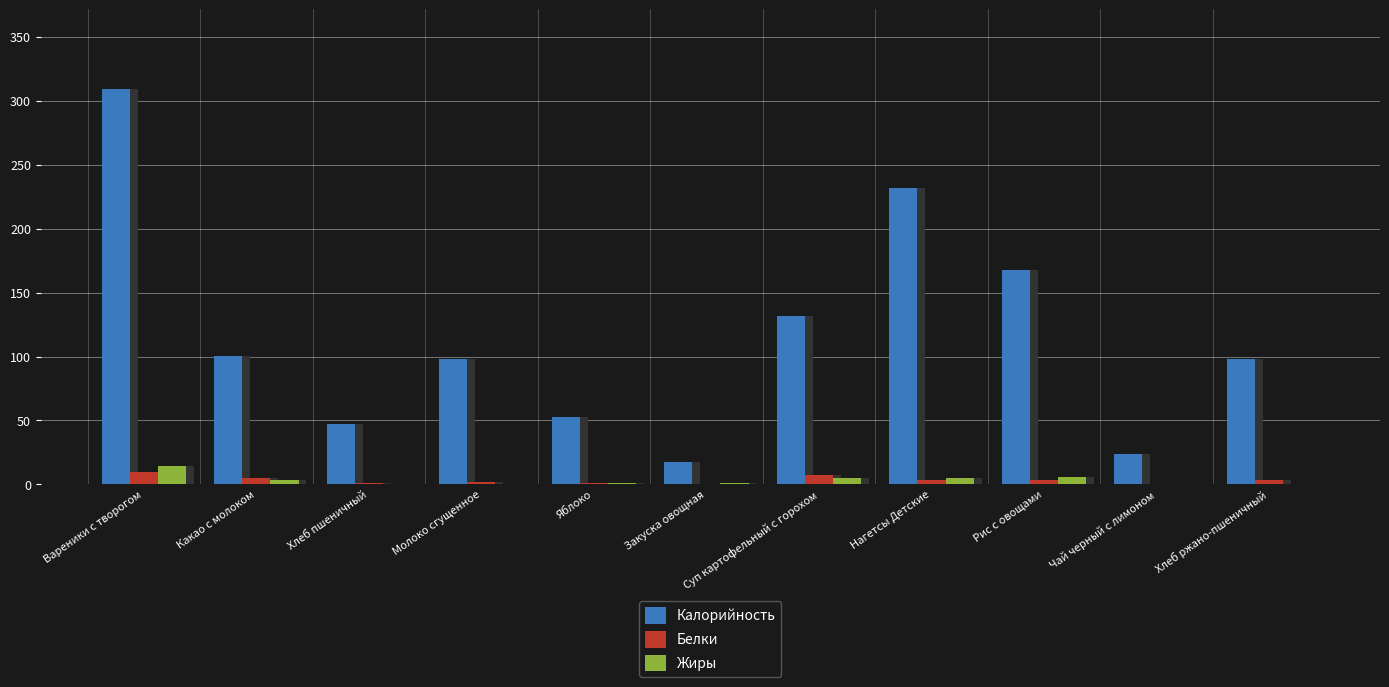

True or false: Жиры has a value of 8.7 at Хлеб пшеничный.

False